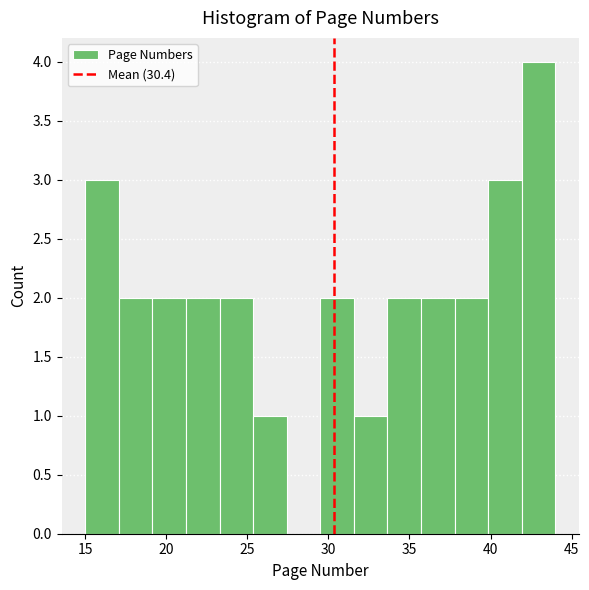

Reading left to right, transcribe this chart: for each bar, give the range it covers on the x-axis and its height. Neither the bar edges nor the heights are printed on the chart, so give them approximately, as read against the axes.

15.0 to 17.0: 3
17.0 to 19.0: 2
19.0 to 21.0: 2
21.0 to 23.5: 2
23.5 to 25.5: 2
25.5 to 27.5: 1
27.5 to 29.5: 0
29.5 to 31.5: 2
31.5 to 33.5: 1
33.5 to 35.5: 2
35.5 to 38.0: 2
38.0 to 40.0: 2
40.0 to 42.0: 3
42.0 to 44.0: 4